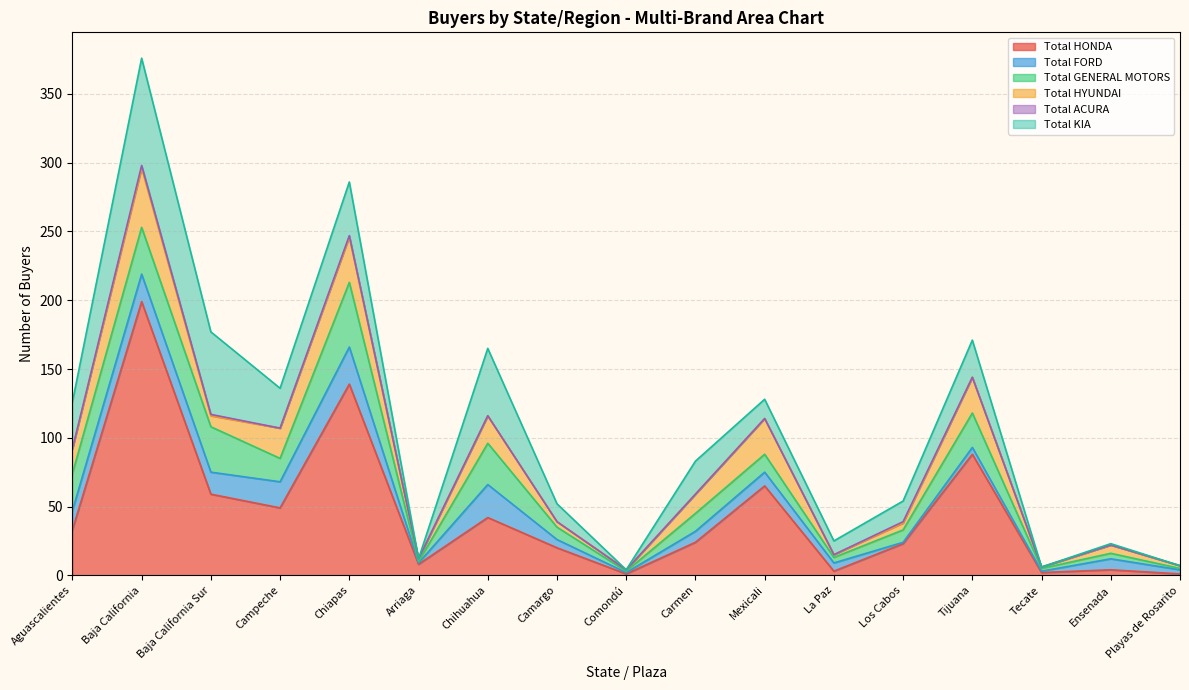

What is the sum of the Total KIA values at Baja California and Chiapas?

117